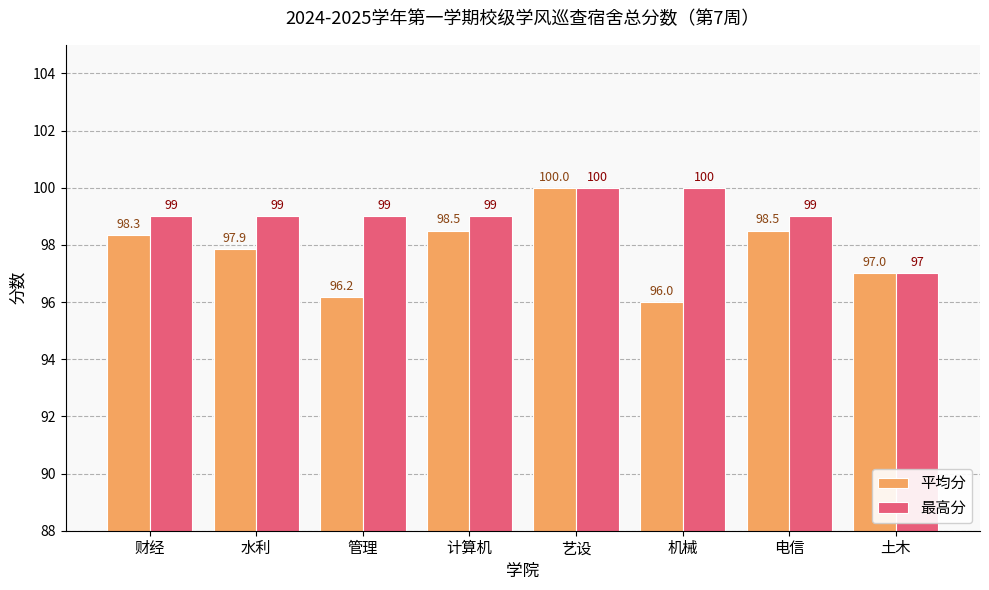

What is the difference between the maximum and minimum values in the 最高分 series?

3.0